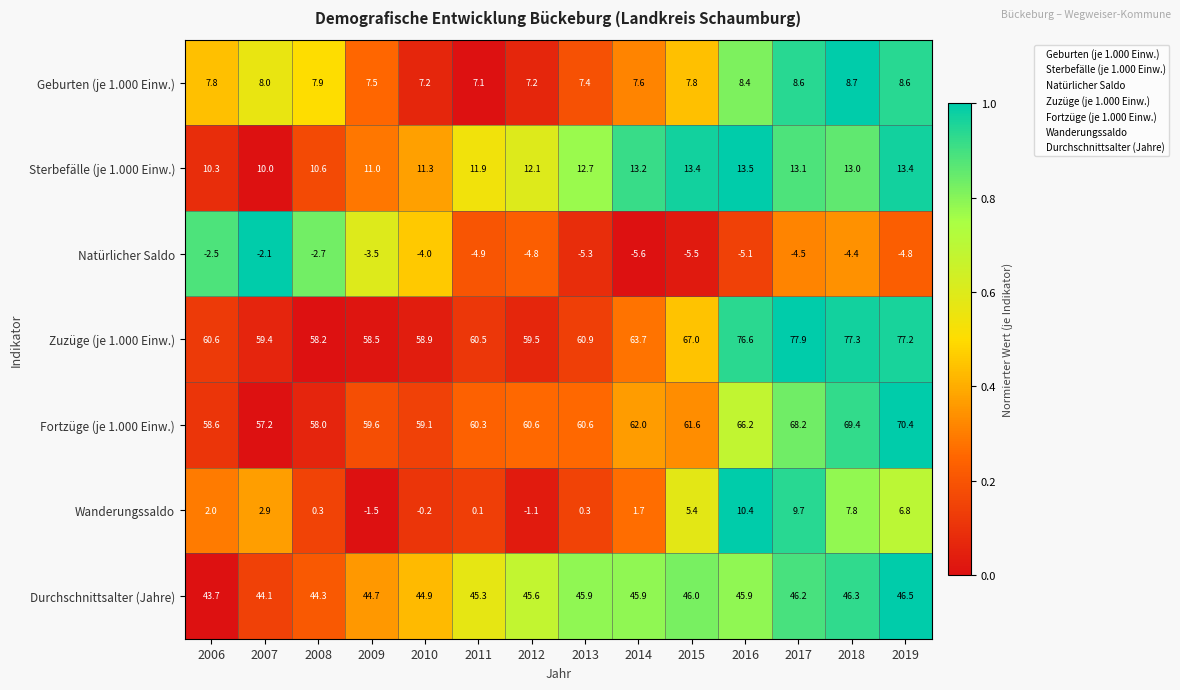

Which series has the largest total across all categories?

Zuzüge (je 1.000 Einw.)